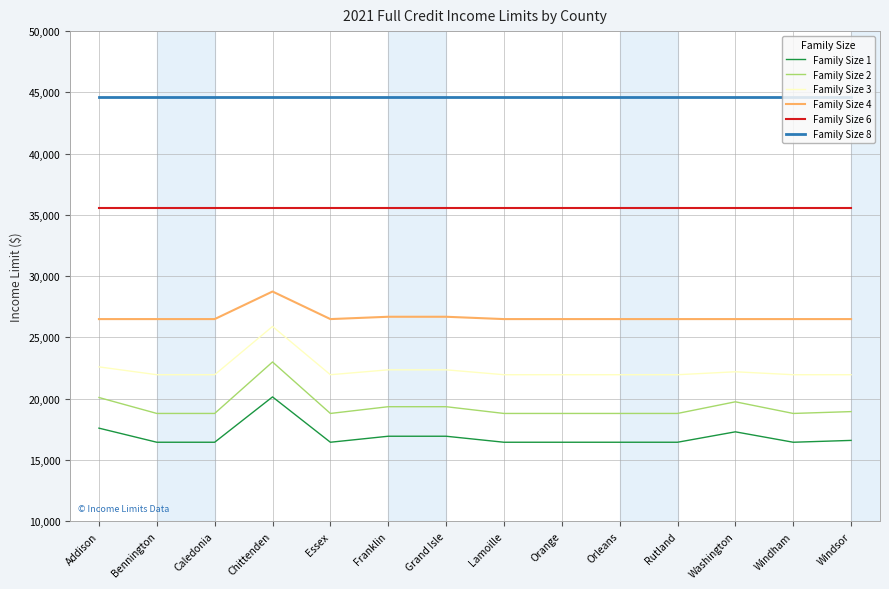

True or false: Family Size 8 and Family Size 4 cross at least once.

False